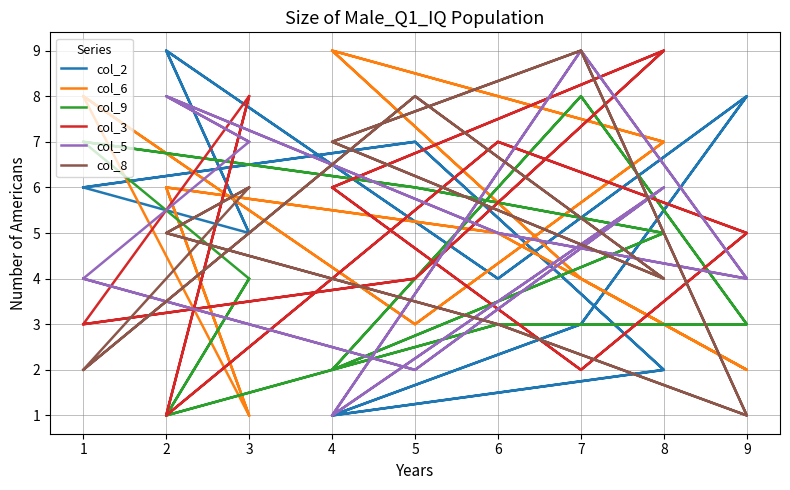

How many interior local peaks does the col_5 series have?

6